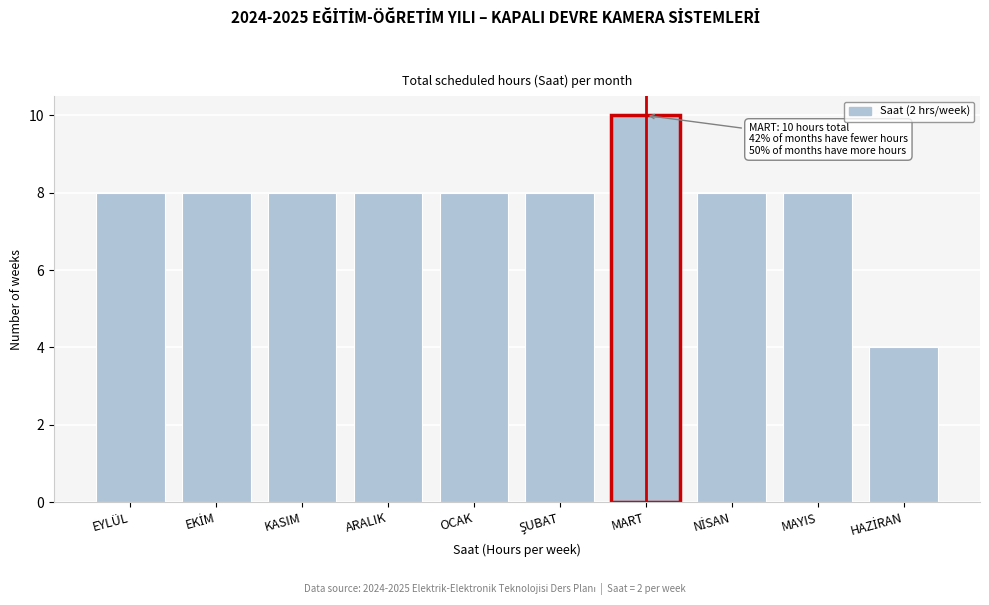

Reading left to right, extract all data points from this chart.

8	8	8	8	8	8	10	8	8	4